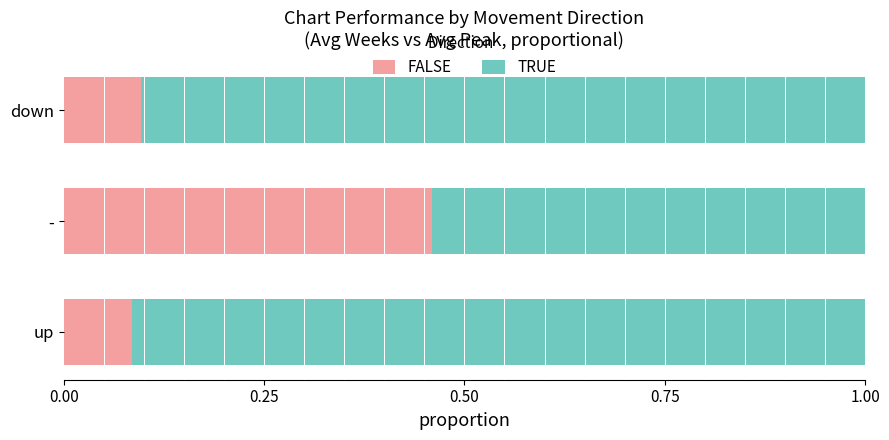

What is the total value across all series at -?

1.0